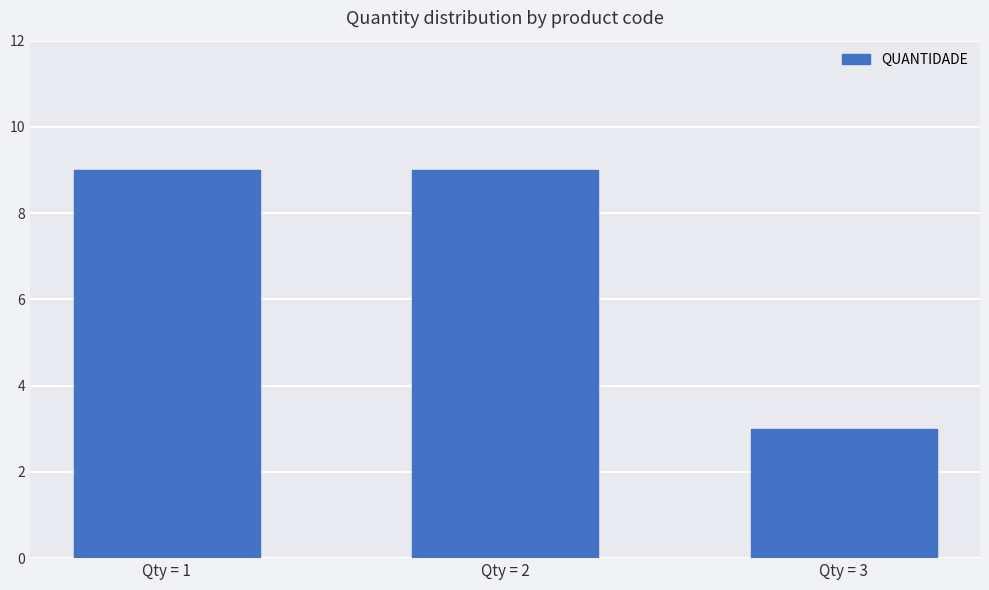

What is the minimum value shown in the chart?

3